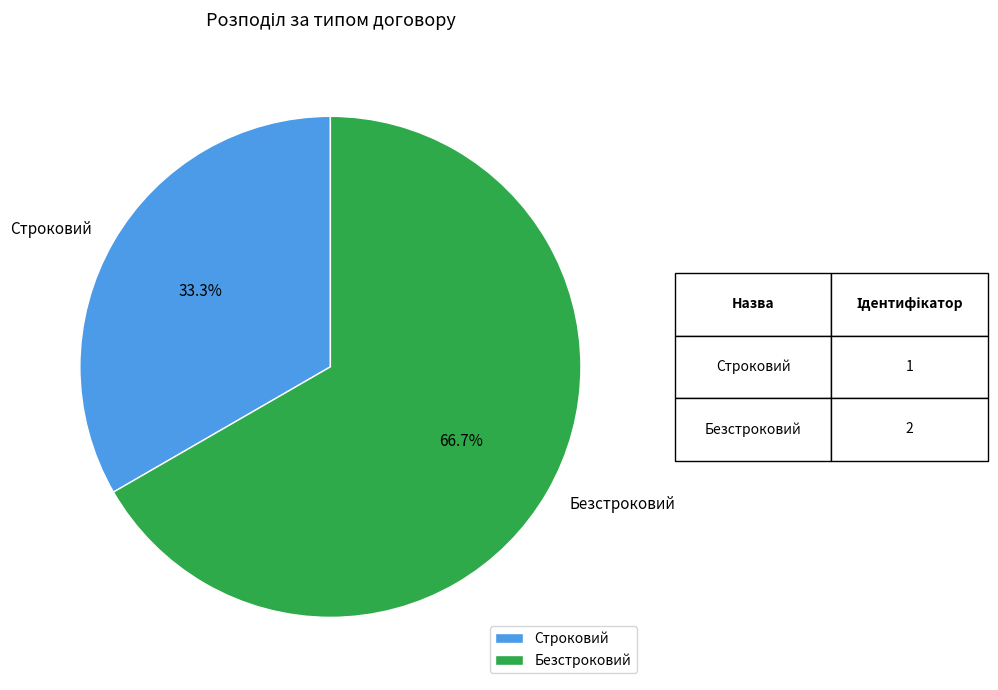

To the nearest percent, what is the difference between the Строковий and Безстроковий slice percentages?

33%